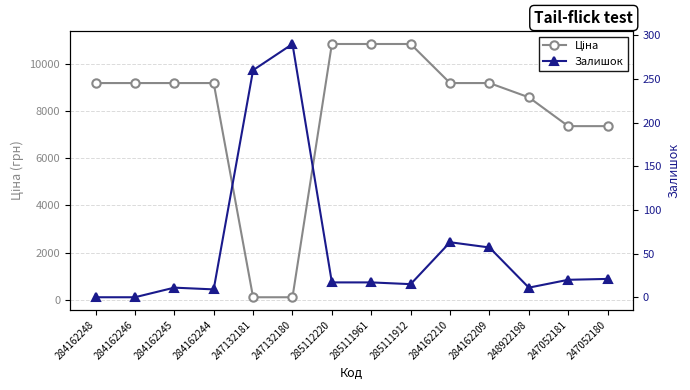

Rank the series at 247052181 from lowest to highest value.

Залишок, Ціна